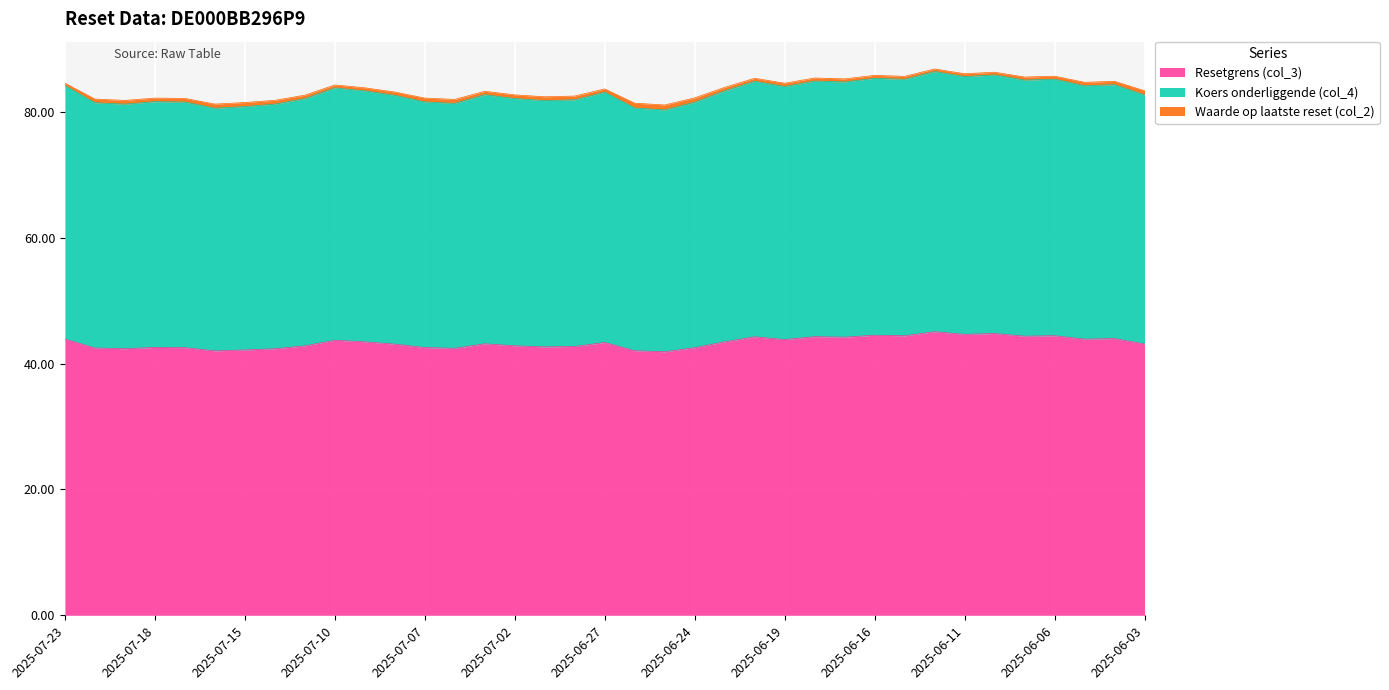

What is the maximum value for Resetgrens (col_3)?

45.1